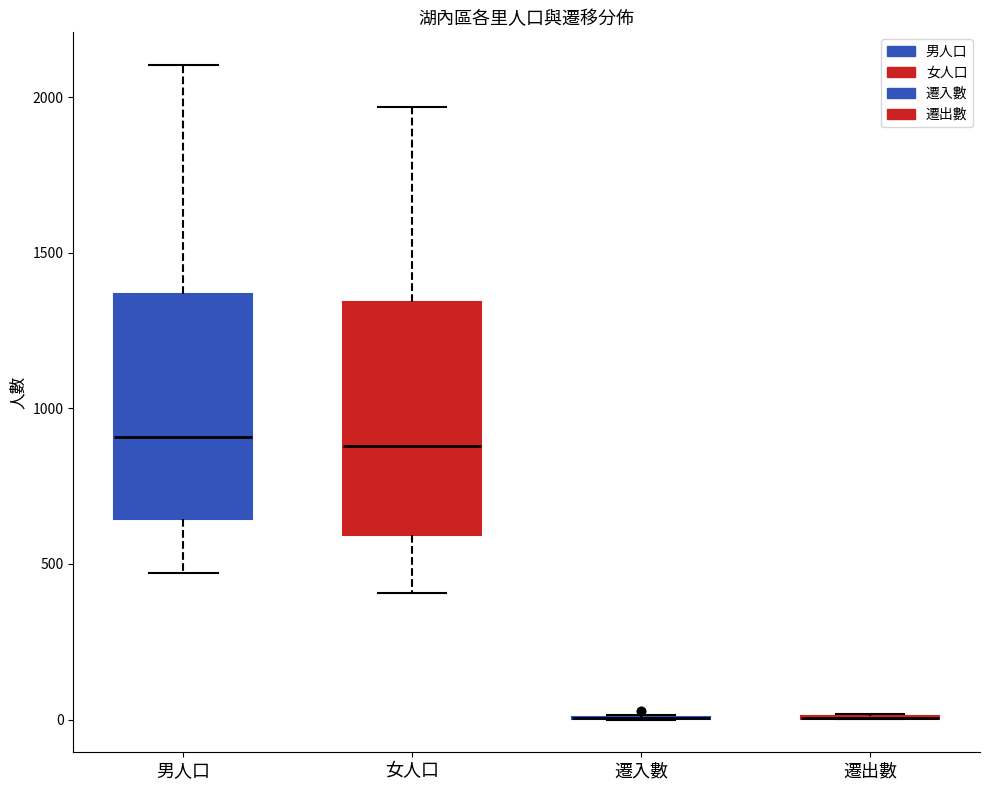

Where does the median line of the box for 男人口 sit on the y-axis? The values are not printed on the chart, so give them approximately, as read against the axis.

900